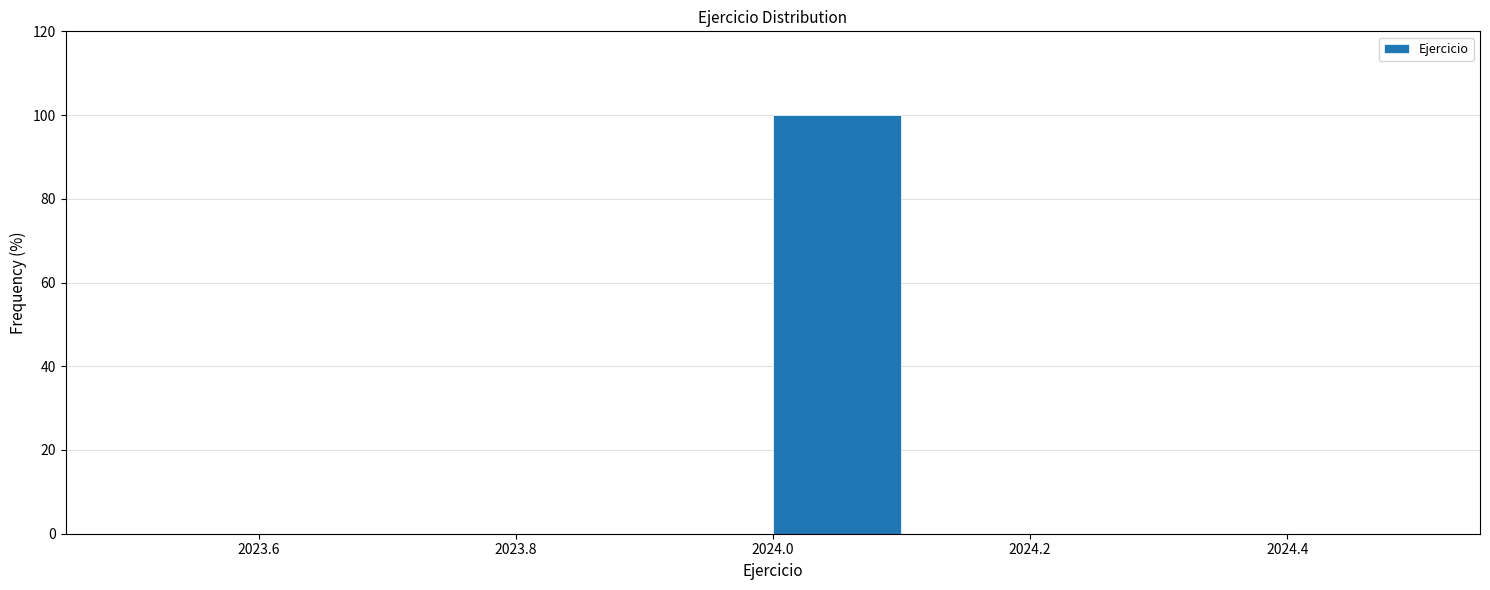

Reading left to right, list every bar in this chart as the range it spans on the x-axis followed by its height. The values are not printed on the chart, so give them approximately, as read against the axis.

2023.5 to 2023.6: 0
2023.6 to 2023.7: 0
2023.7 to 2023.8: 0
2023.8 to 2023.9: 0
2023.9 to 2024.0: 0
2024.0 to 2024.1: 100
2024.1 to 2024.2: 0
2024.2 to 2024.3: 0
2024.3 to 2024.4: 0
2024.4 to 2024.5: 0